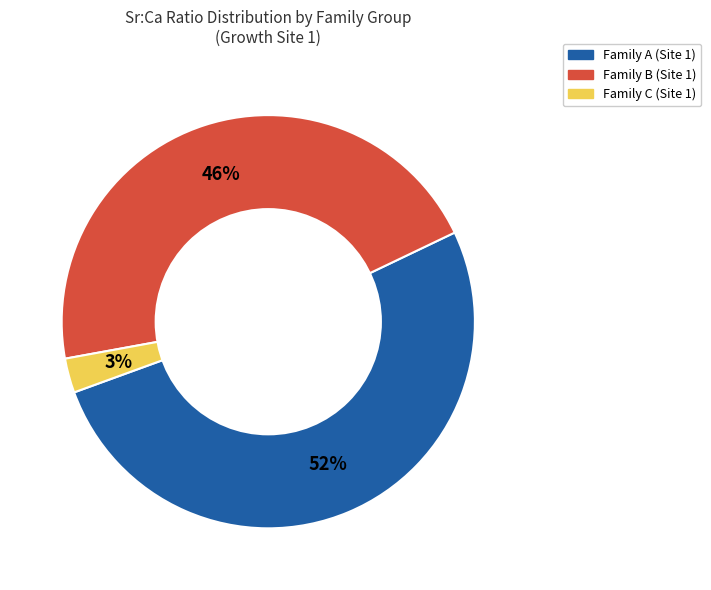

Is there a majority slice in this chart?

Yes